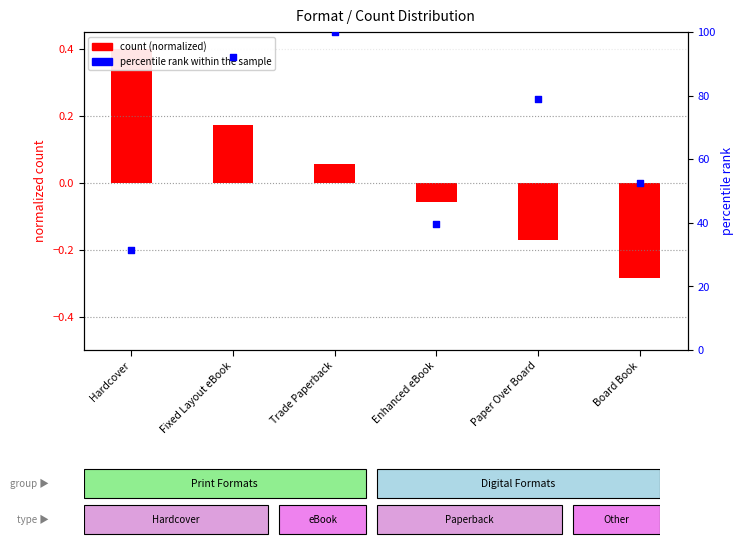

At which category is the sum across all series the highest?

Trade Paperback